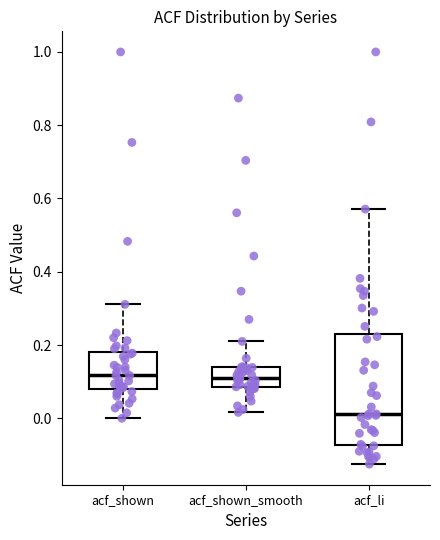

Which box has the lowest median line?

acf_li